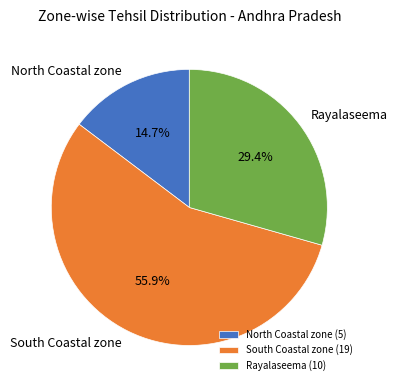

What is the largest slice in the pie chart?

South Coastal zone